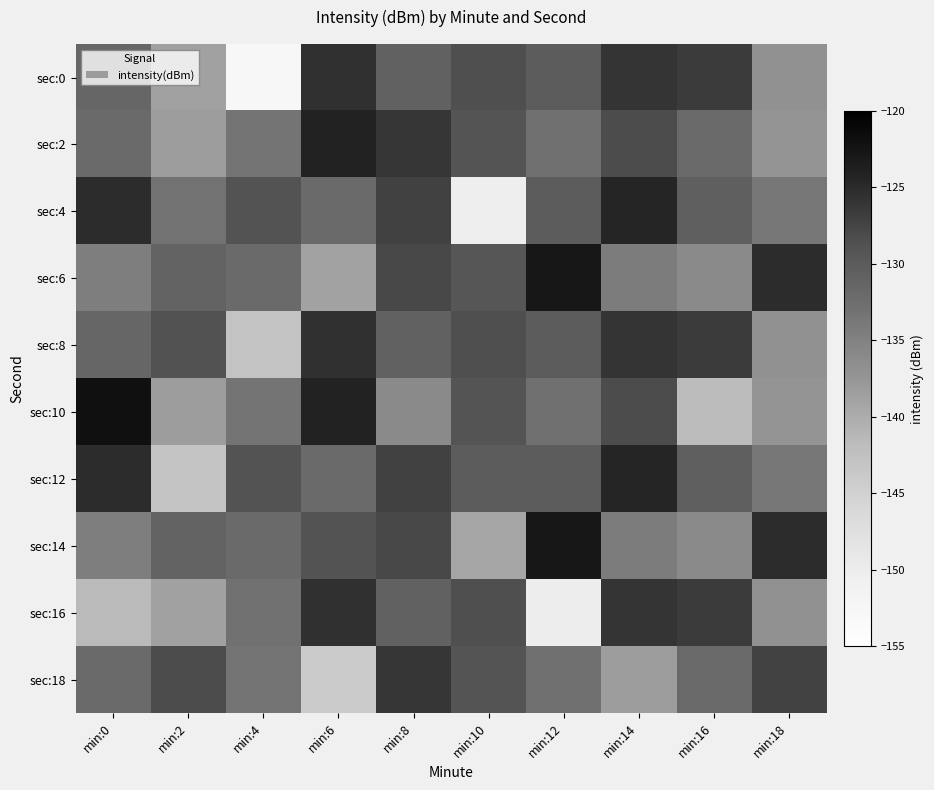

What is the smallest value displayed?

-152.9